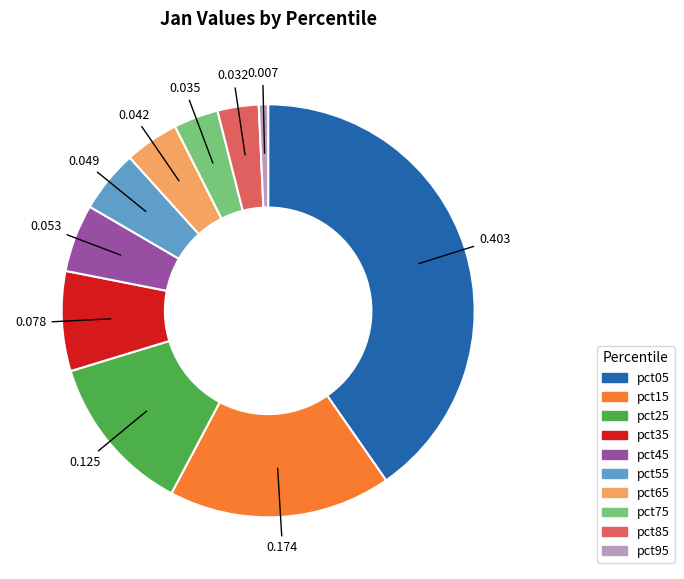

Is pct15 the majority of the pie?

No